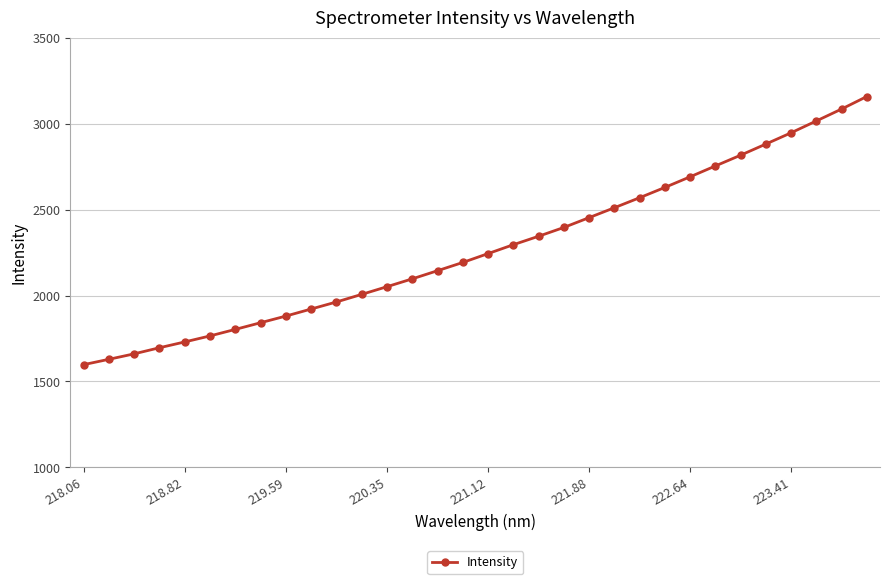

What is the greatest value displayed?

3157.7